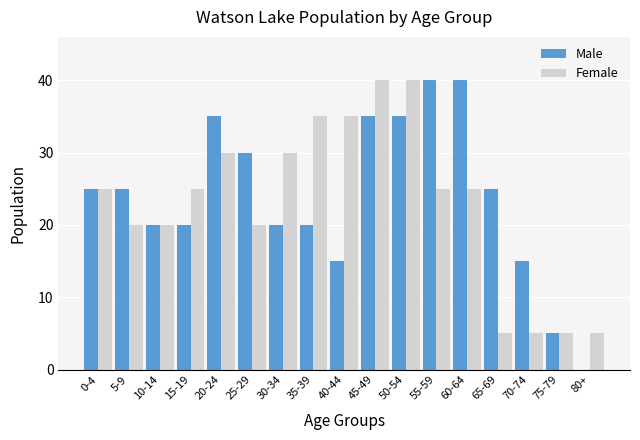

What is the sum of all Male values?

405